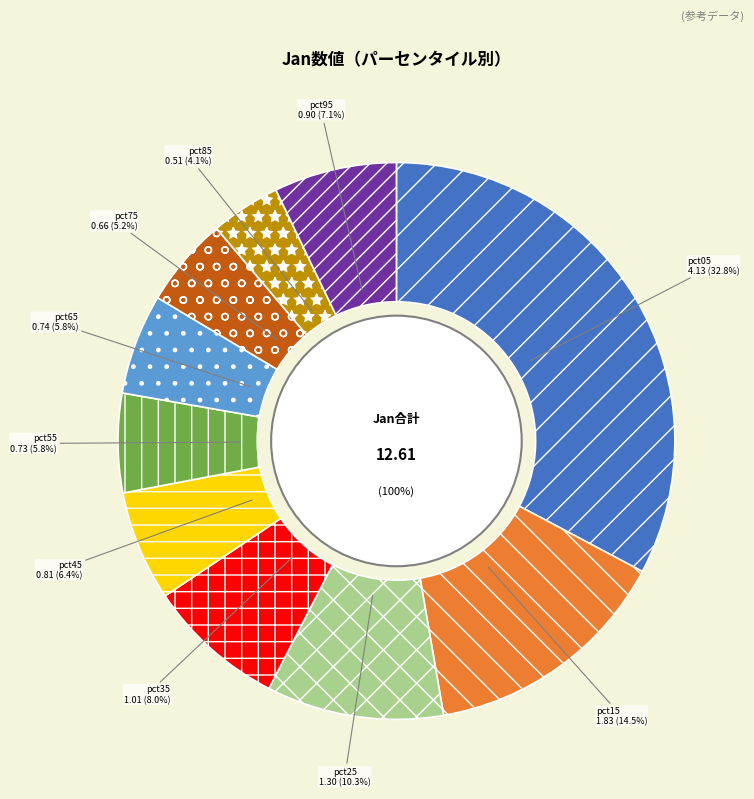

To the nearest percent, what is the combined percentage of pct65 and pct05?

39%